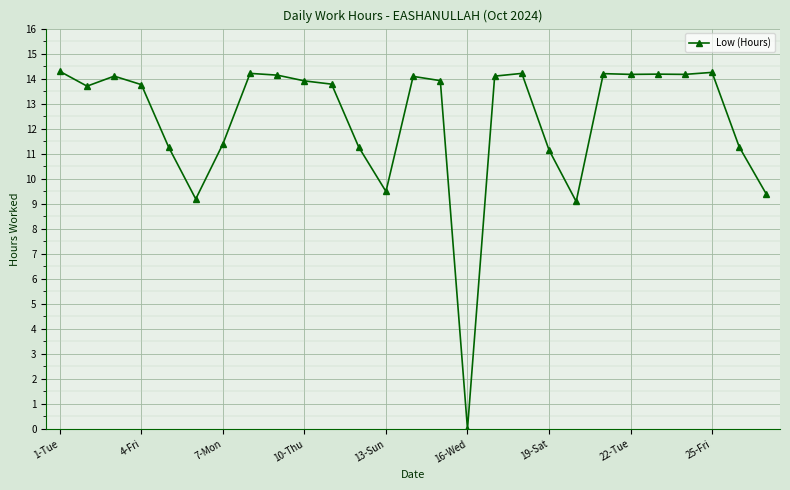

How many values are above zero?

26